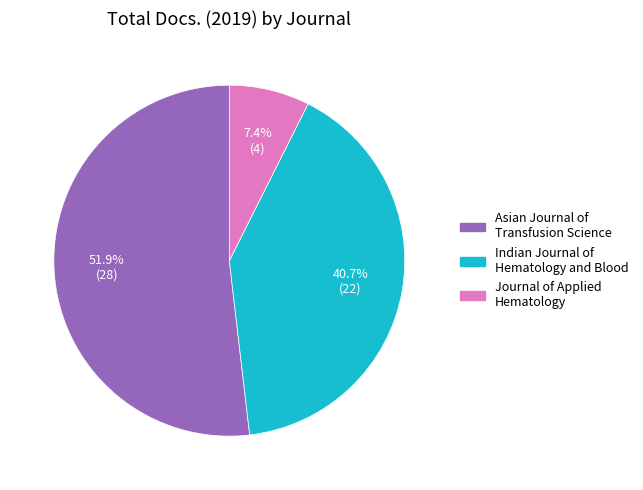

What percentage is NOT represented by Journal of Applied Hematology?

92.6%